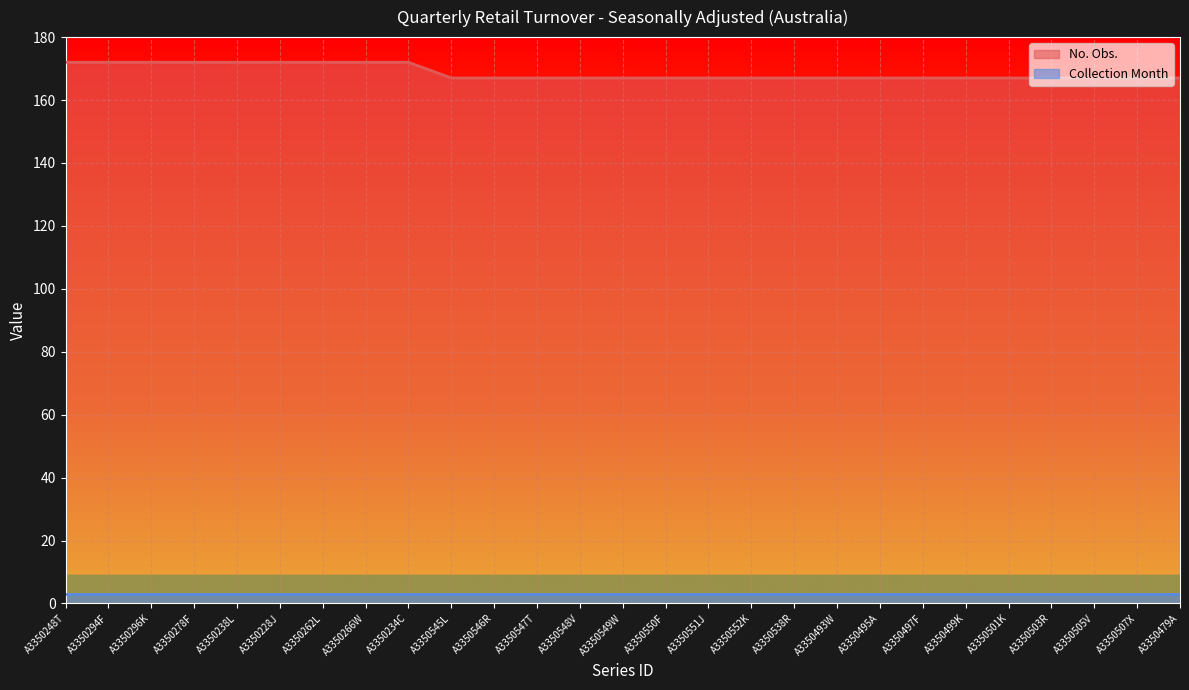

What is the difference between the second highest and second lowest values?

5